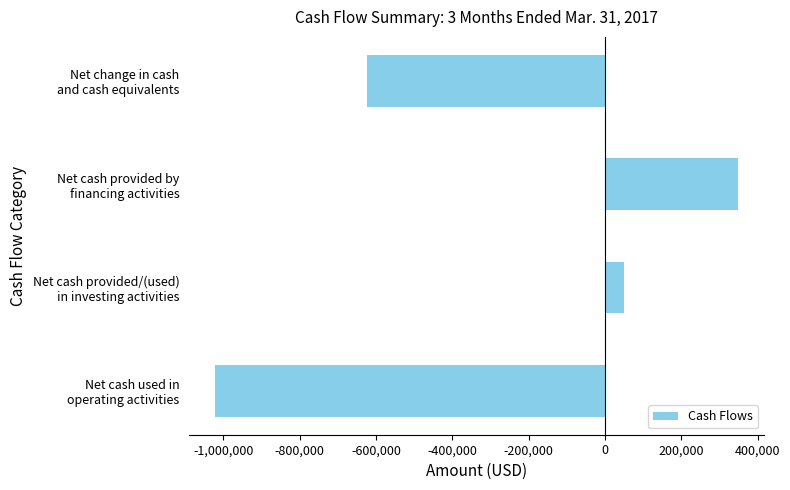

What is the greatest value displayed?

348891